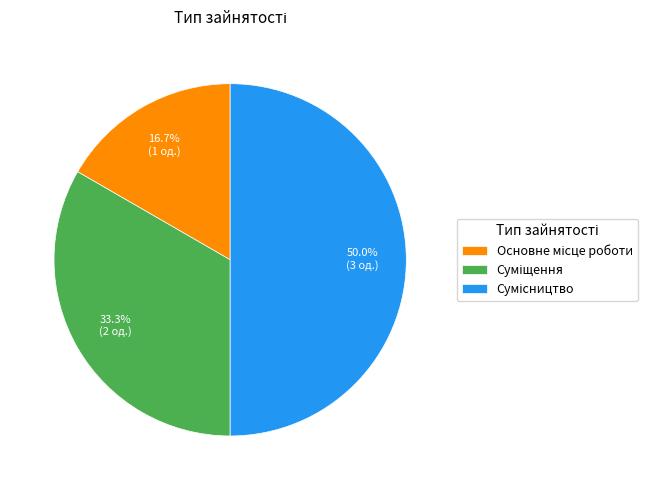

How many slices are in this pie chart?

3